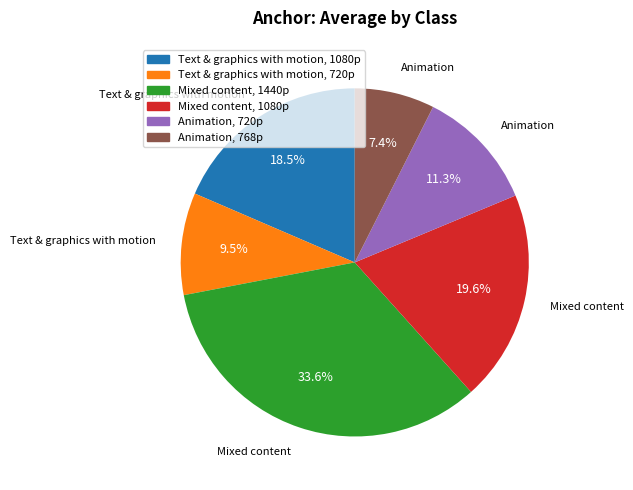

How many slices are in this pie chart?

6